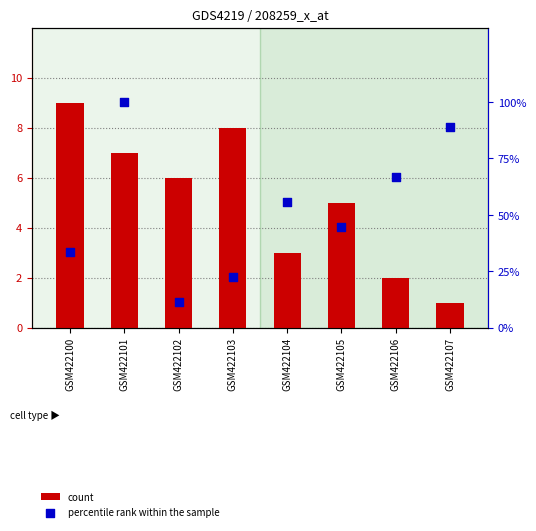

Which series has the largest Y range (max minus min)?

percentile rank within the sample